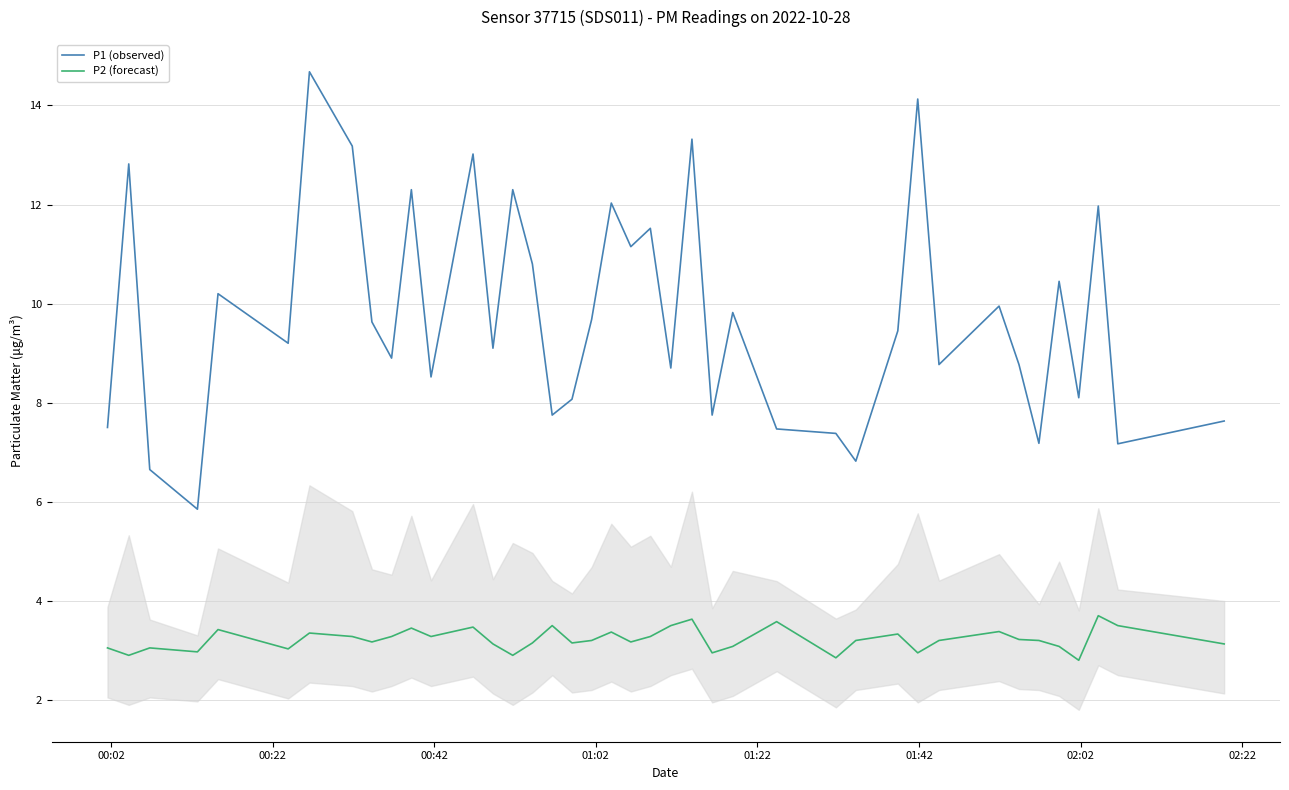

What is the highest value of the P1 (observed) series?

14.7